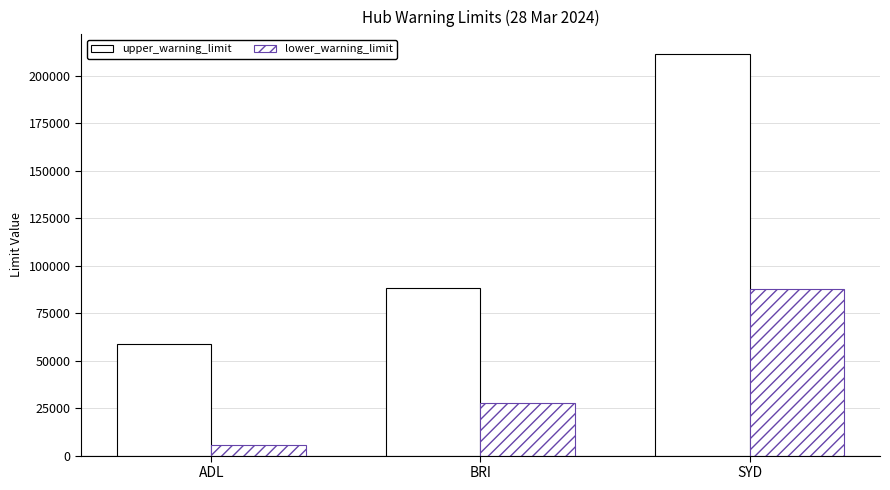

What is the average value of the upper_warning_limit series?

119356.0